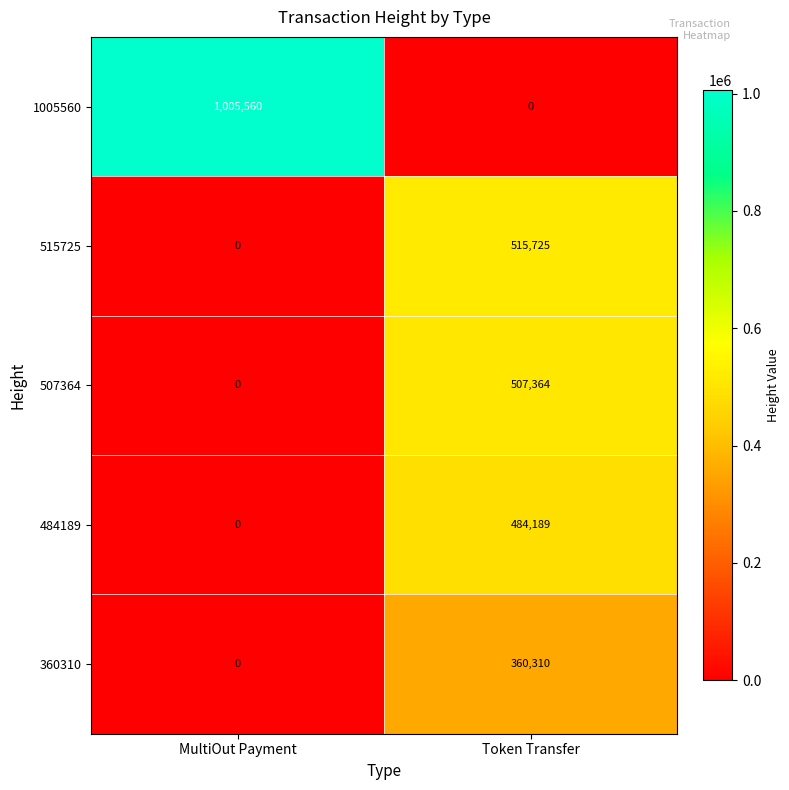

Reading left to right, list all the values displayed in this chart.

1005560: MultiOut Payment=1005560	Token Transfer=0
515725: MultiOut Payment=0	Token Transfer=515725
507364: MultiOut Payment=0	Token Transfer=507364
484189: MultiOut Payment=0	Token Transfer=484189
360310: MultiOut Payment=0	Token Transfer=360310